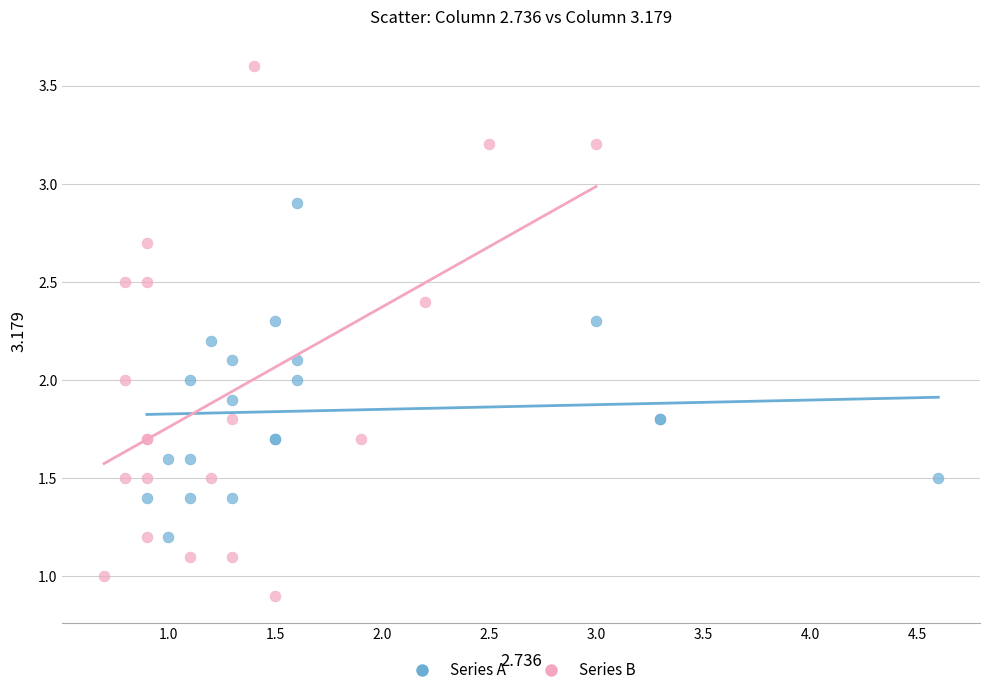

What are all the series names shown in the legend?

Series A, Series B